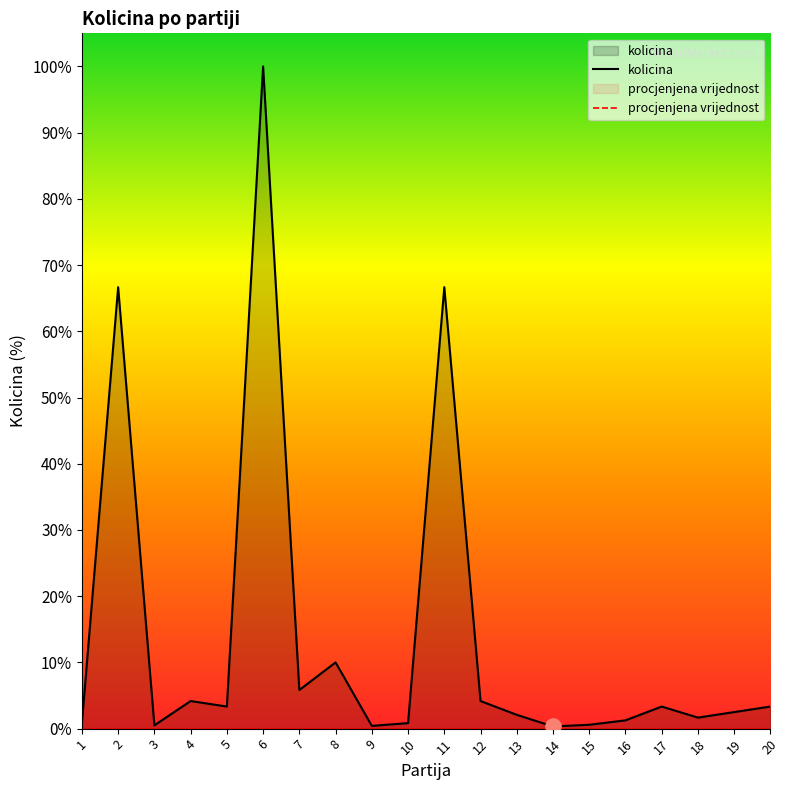

What is the change in value from 8 to 10?

-11000